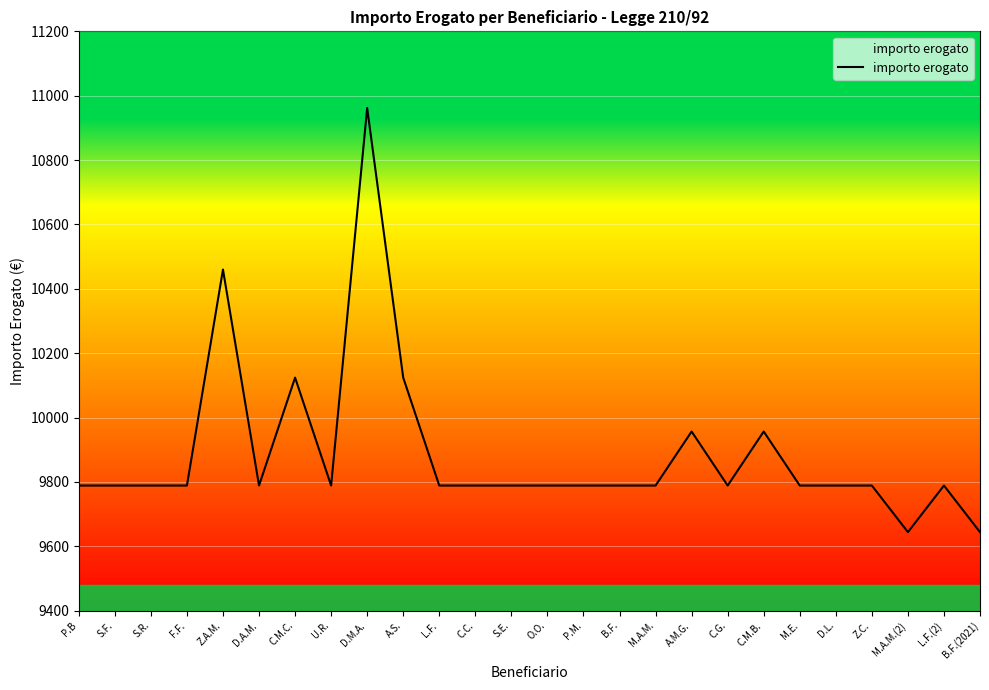

Between B.F. and B.F.(2021), which is larger?

B.F.